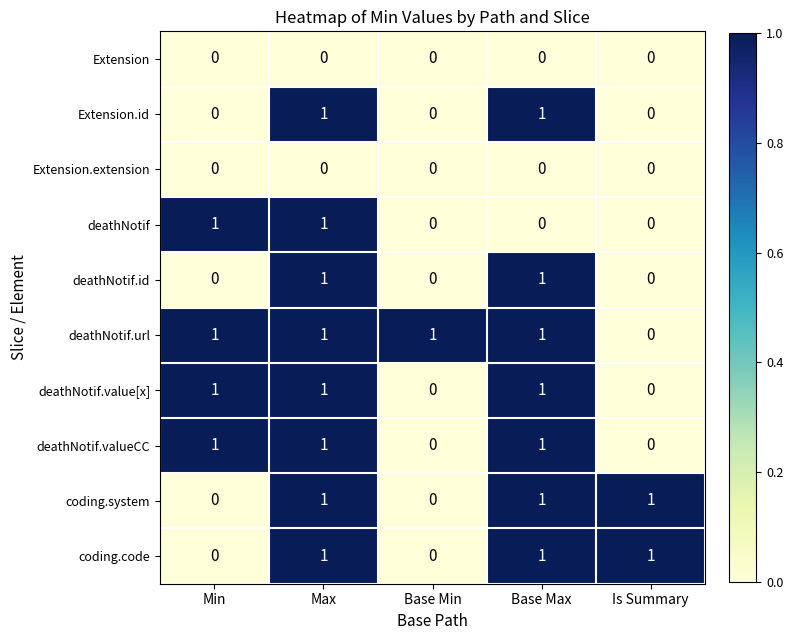

The value of deathNotif.value[x] at Is Summary is 0. True or false?

True